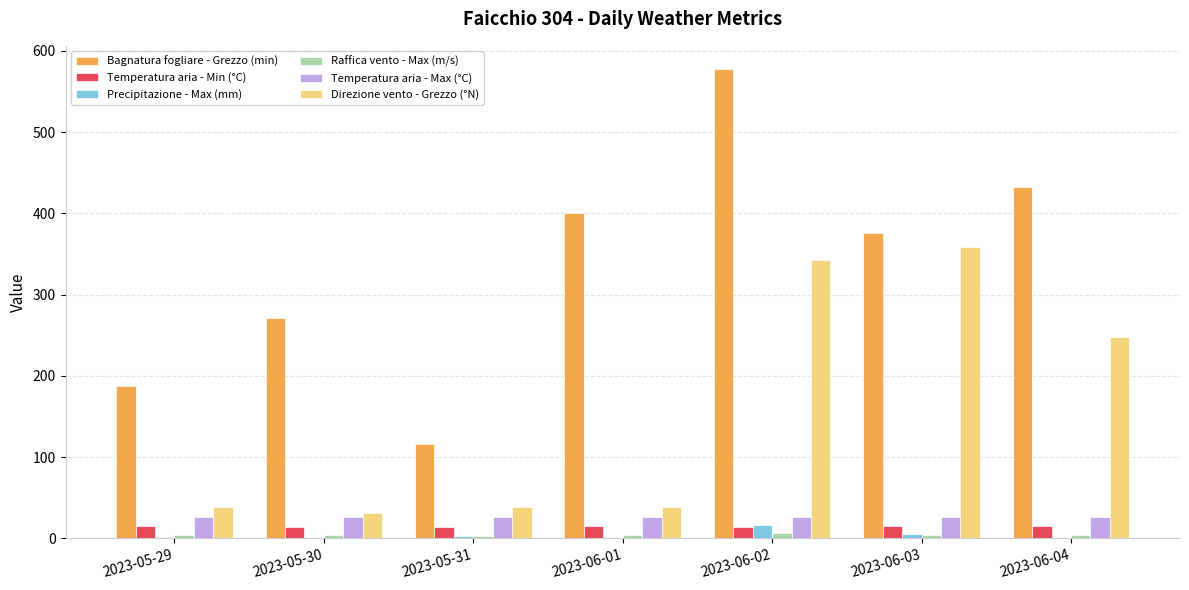

True or false: Precipitazione - Max (mm) has a value of 0.6 at 2023-06-01.

True